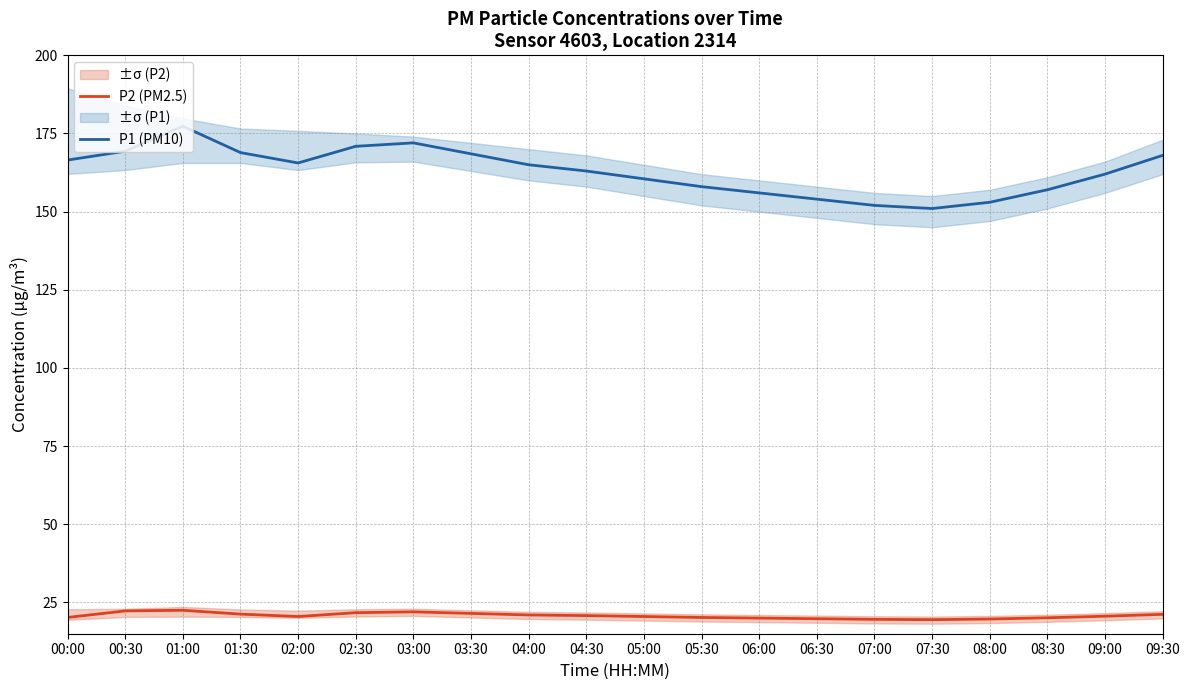

Which category has the lowest value in the P2 (PM2.5) series?

07:30